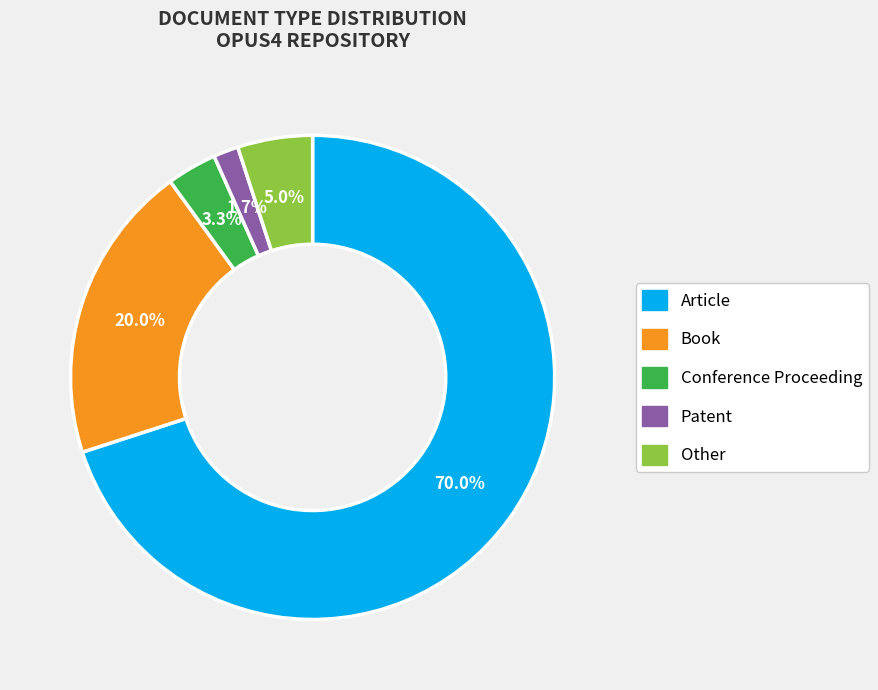

Count the number of slices in the pie.

5